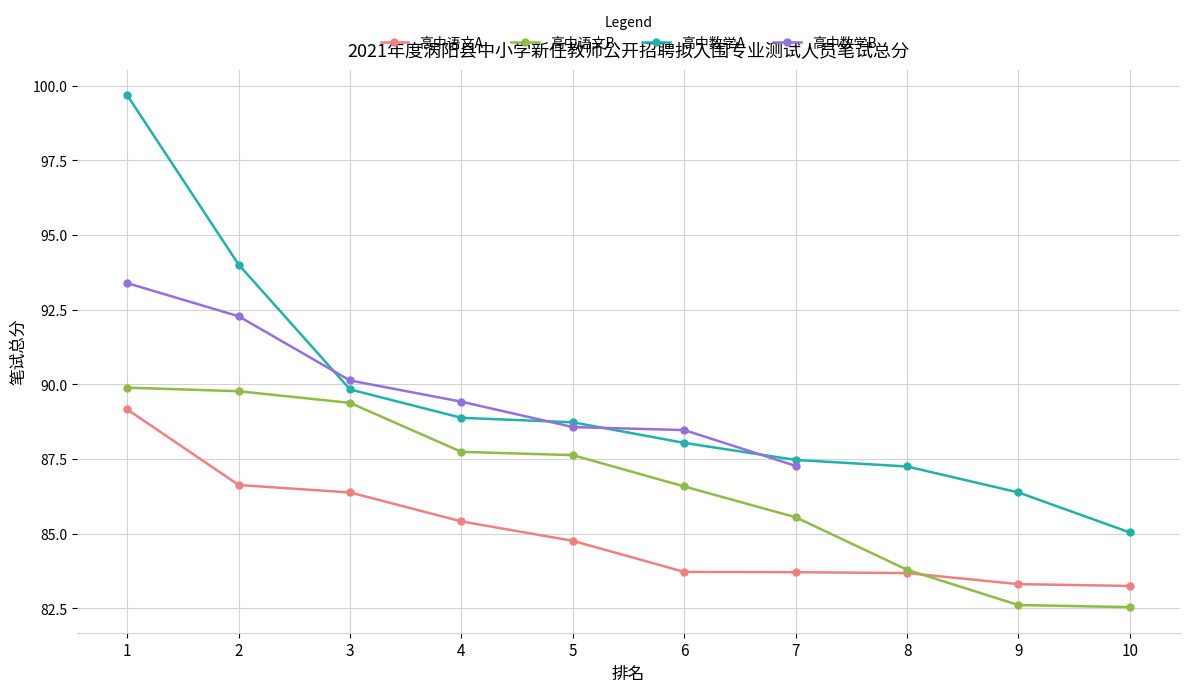

What is the highest value of the 高中数学A series?

99.7